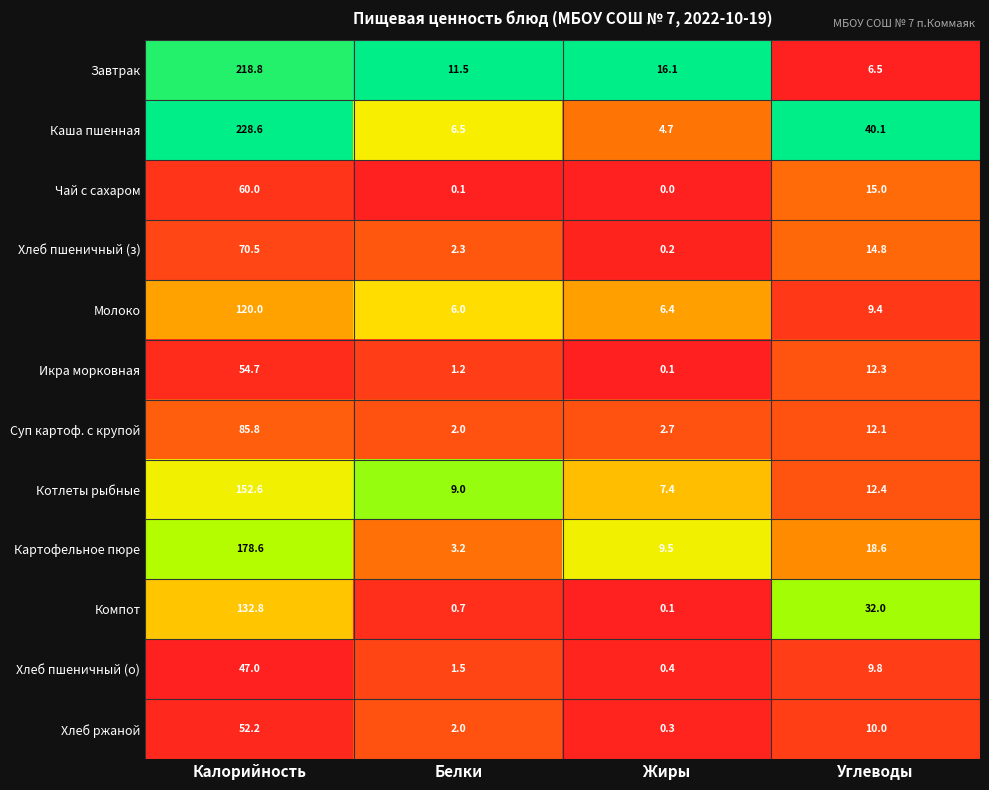

Is it true that Суп картоф. с крупой equals 4.7 at Жиры?

False